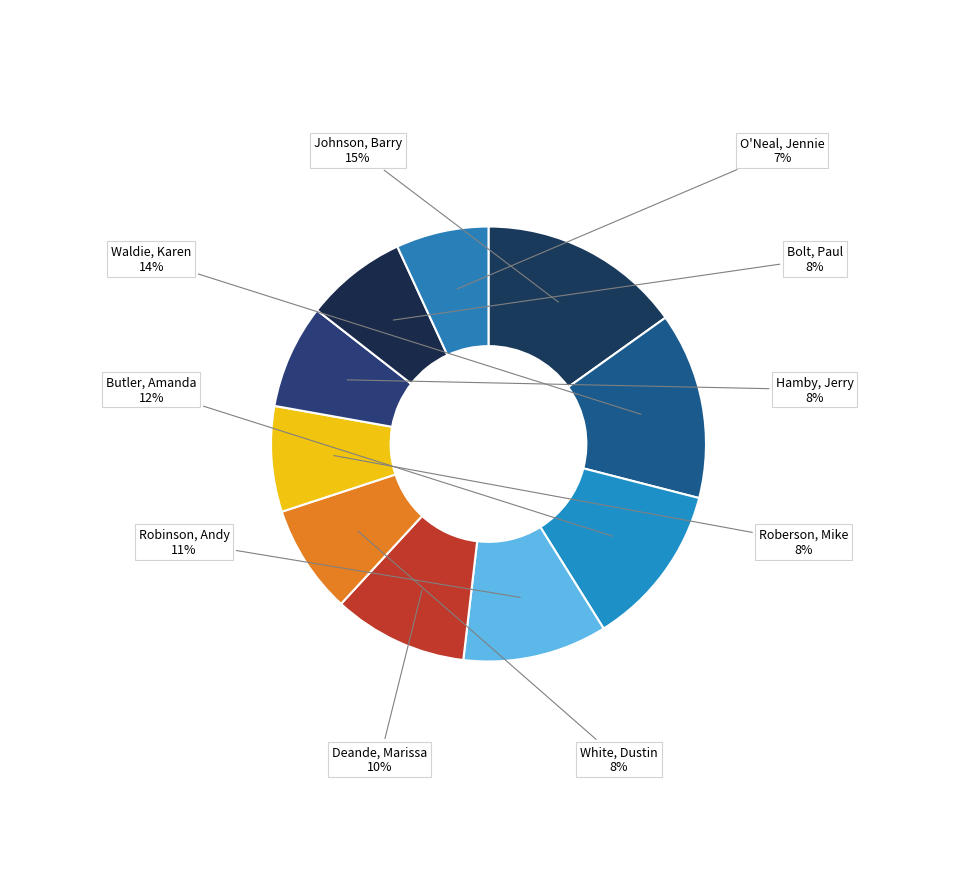

The Hamby, Jerry slice represents 8% of the pie. True or false?

True